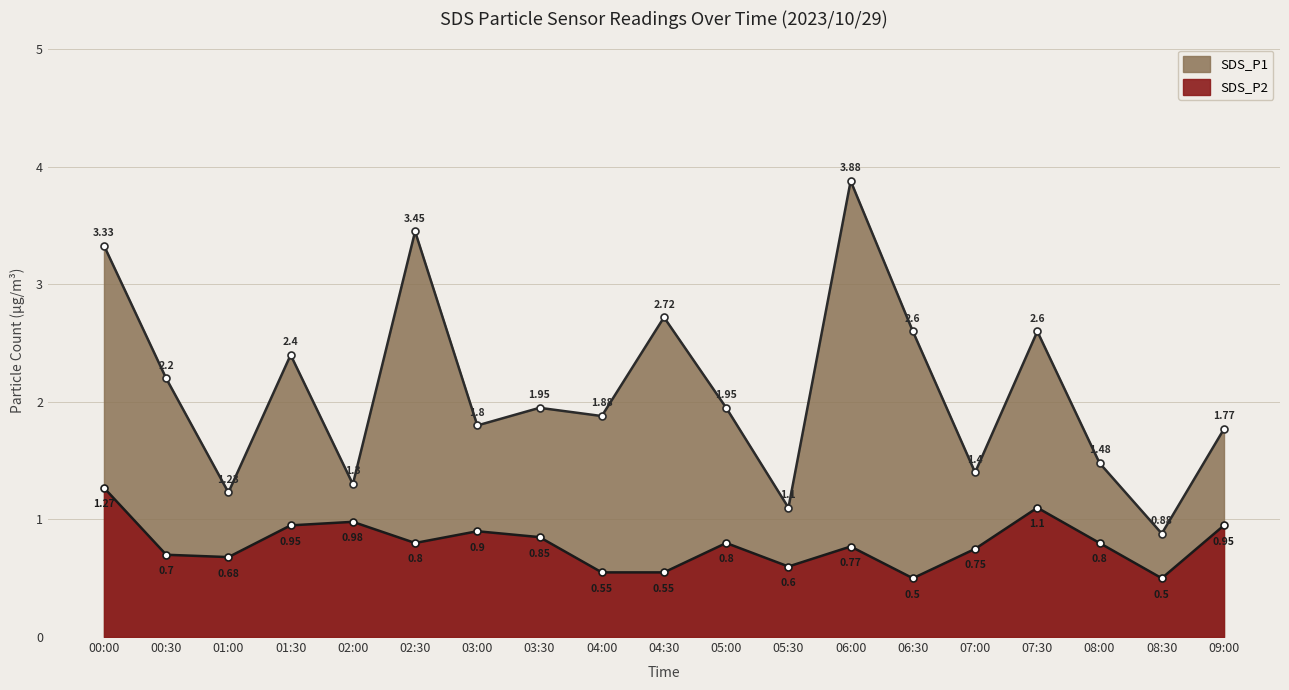

At which label is SDS_P2 closest to 0?

06:30